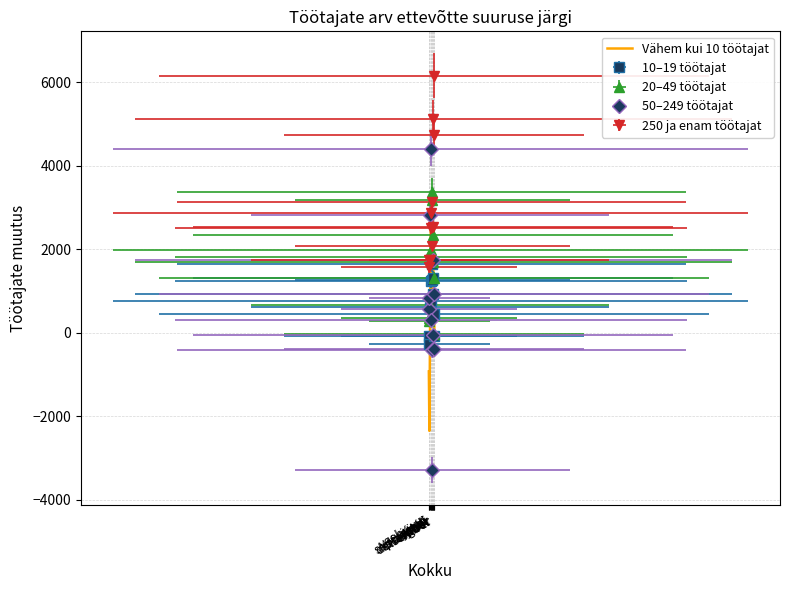

How many lines are shown in the chart?

1